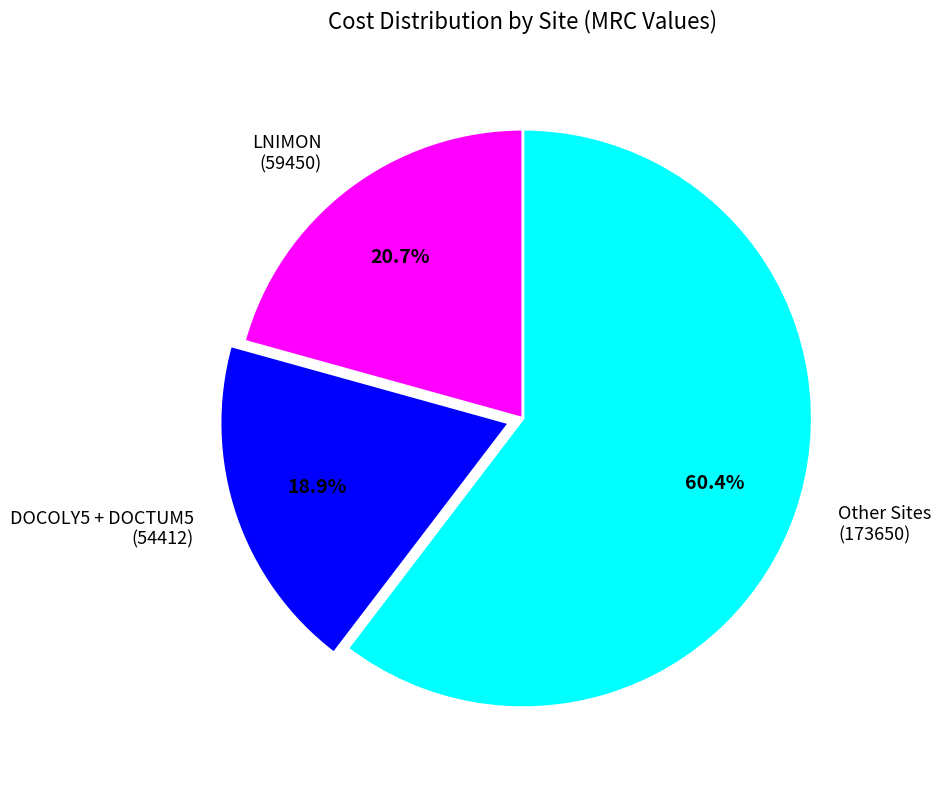

Approximately how many times larger is the value at DOCOLY5 + DOCTUM5 (54412) compared to Other Sites (173650)?

0.3